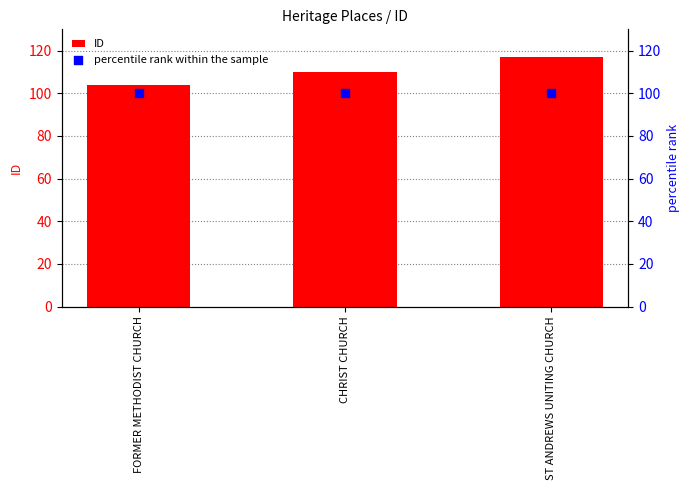

What is the total value across all series at FORMER METHODIST CHURCH?

204